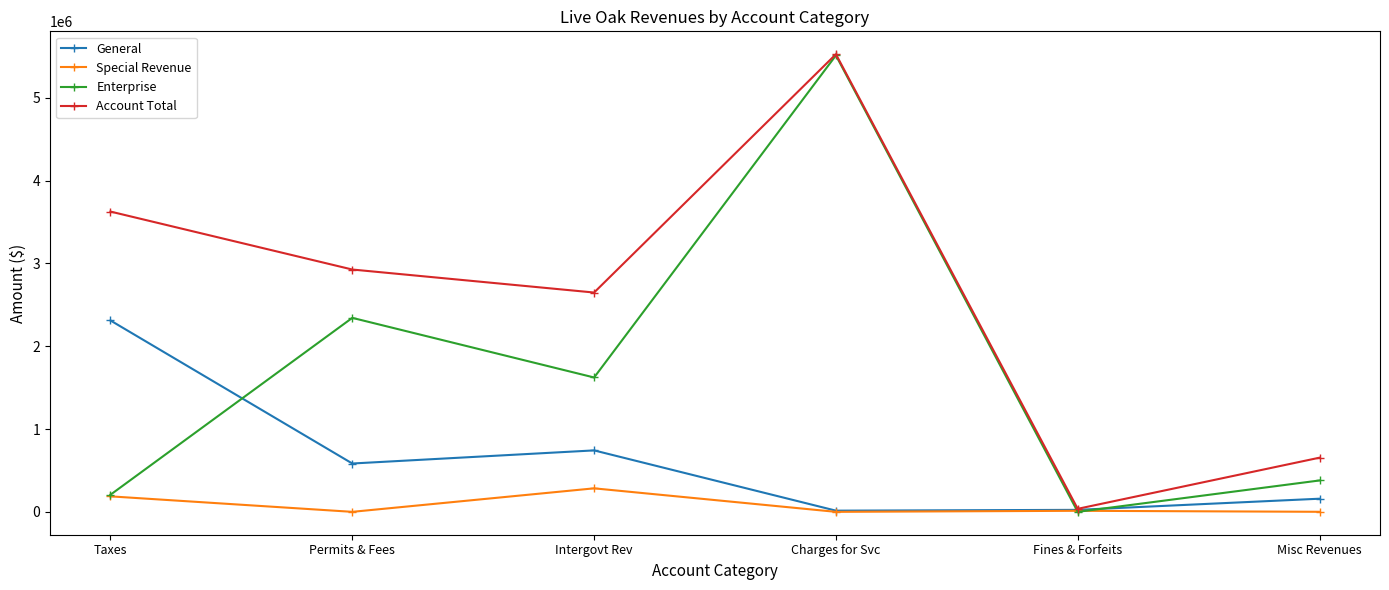

At which category does General reach its first local peak?

Intergovt Rev